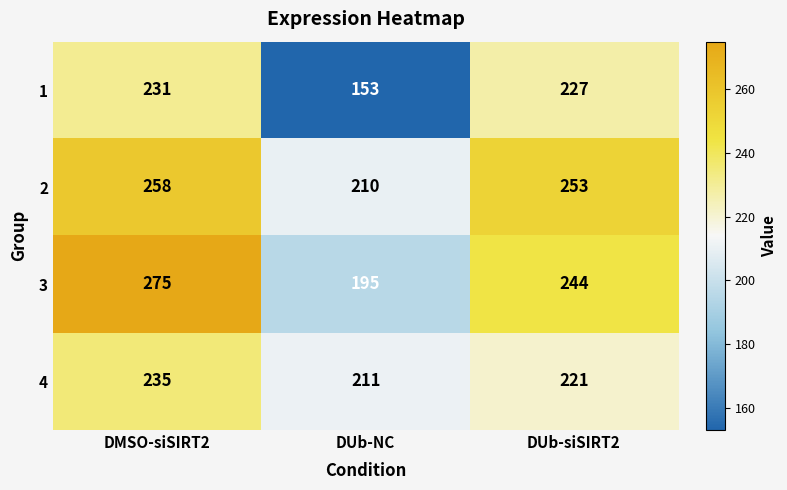

Is it true that 3 equals 100 at DMSO-siSIRT2?

False